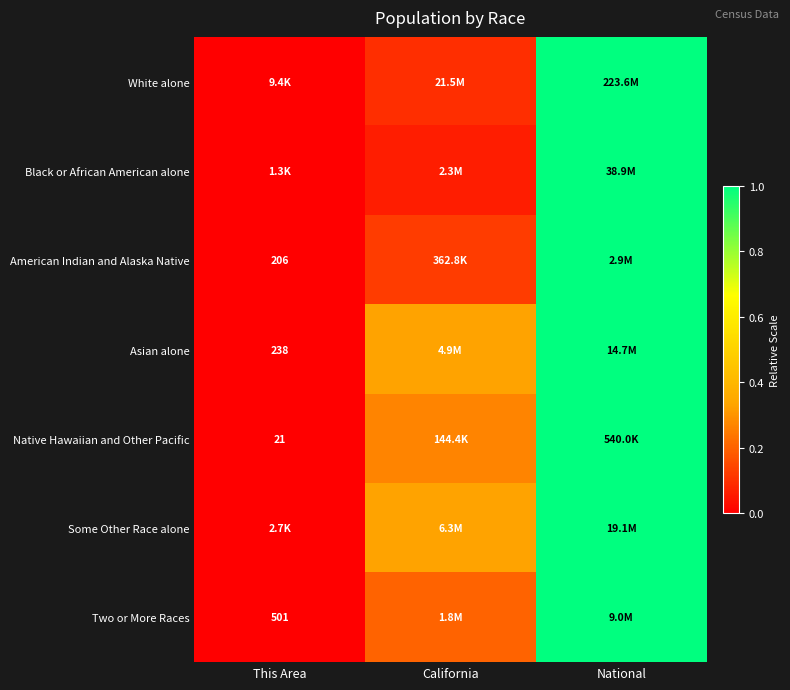

At which label is Black or African American alone closest to 0?

This Area